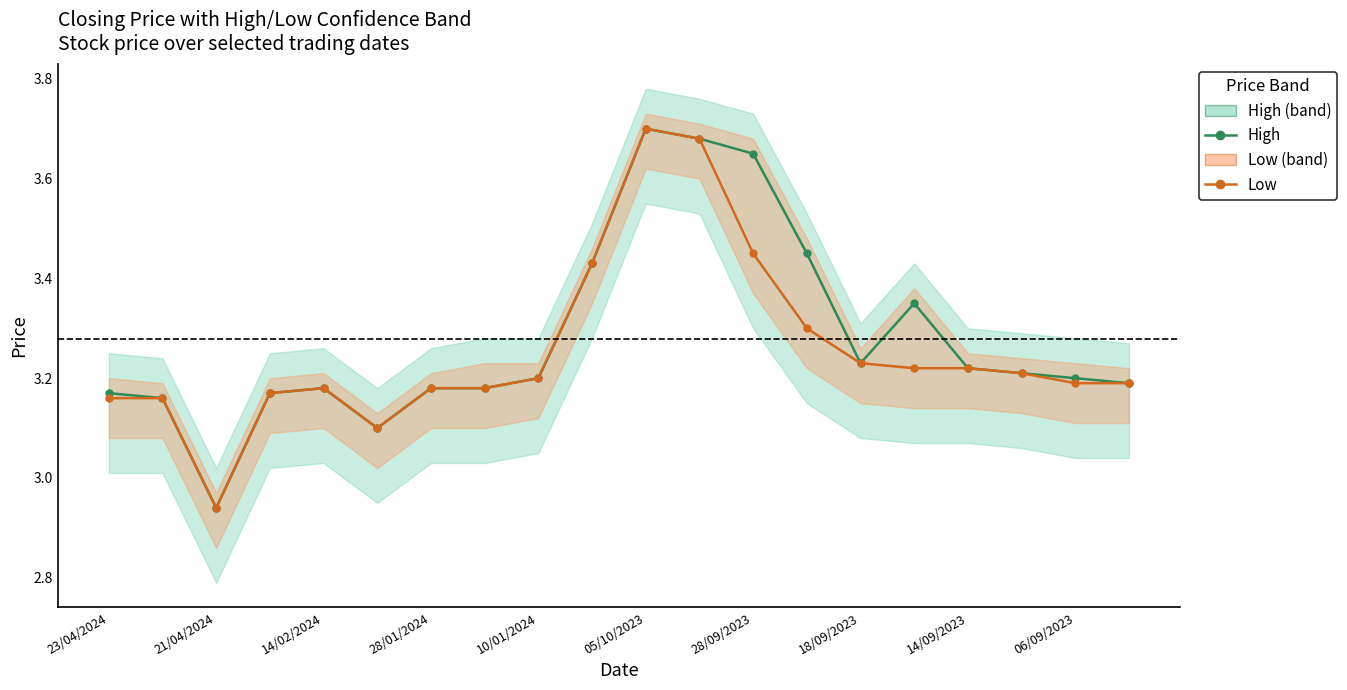

True or false: High and Low intersect in this chart.

False